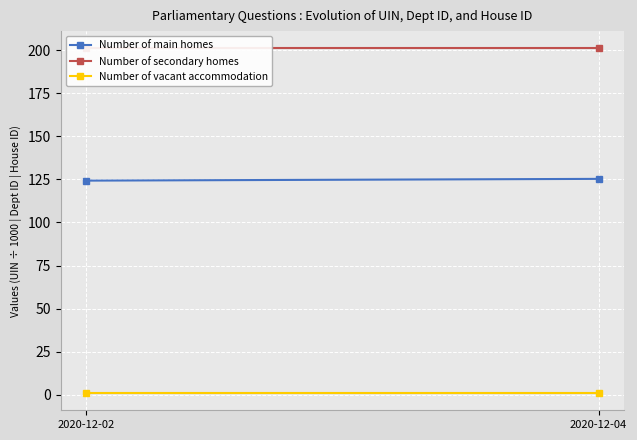

How many lines are shown in the chart?

3